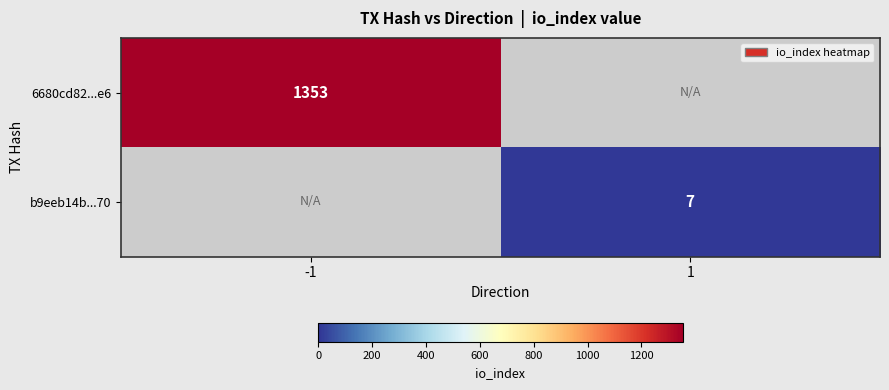

The value of b9eeb14b...70 at 1 is 7. True or false?

True